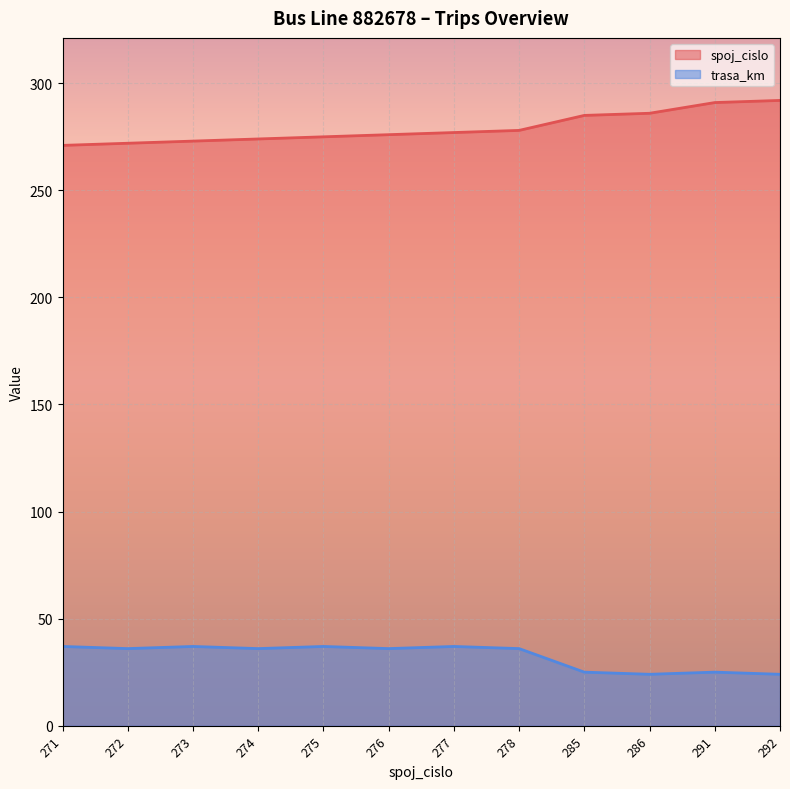

At which label does trasa_km first exceed 36?

271